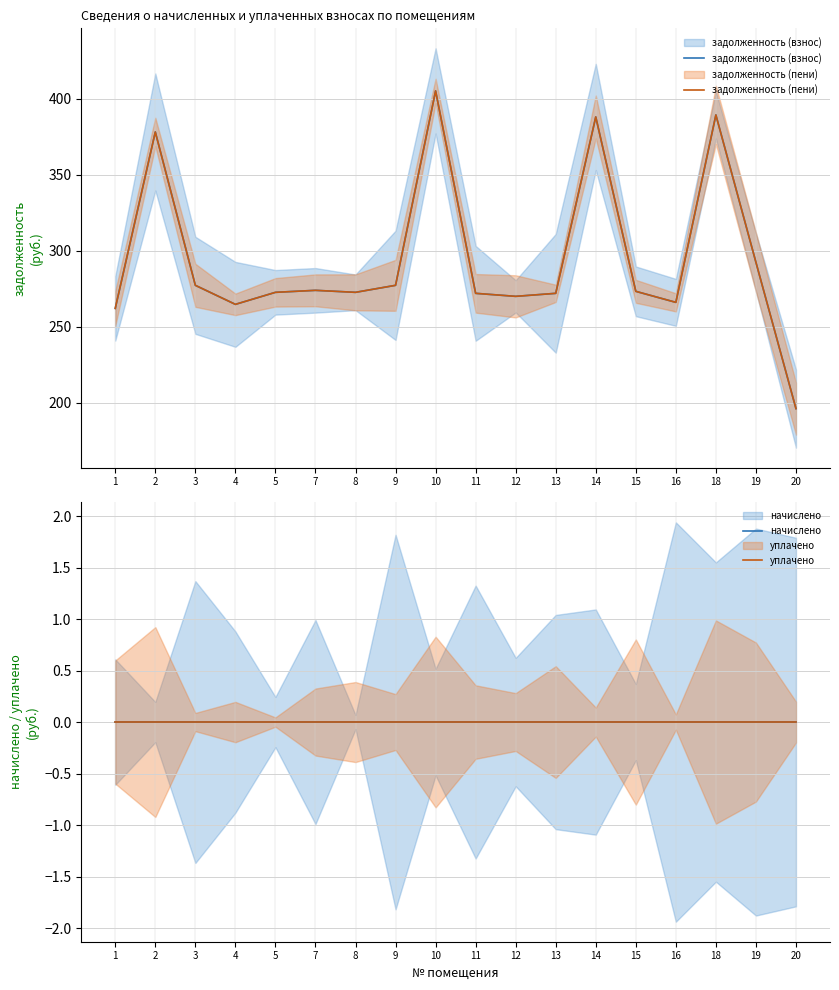

True or false: задолженность (взнос) has a value of 368.3 at 11.

False